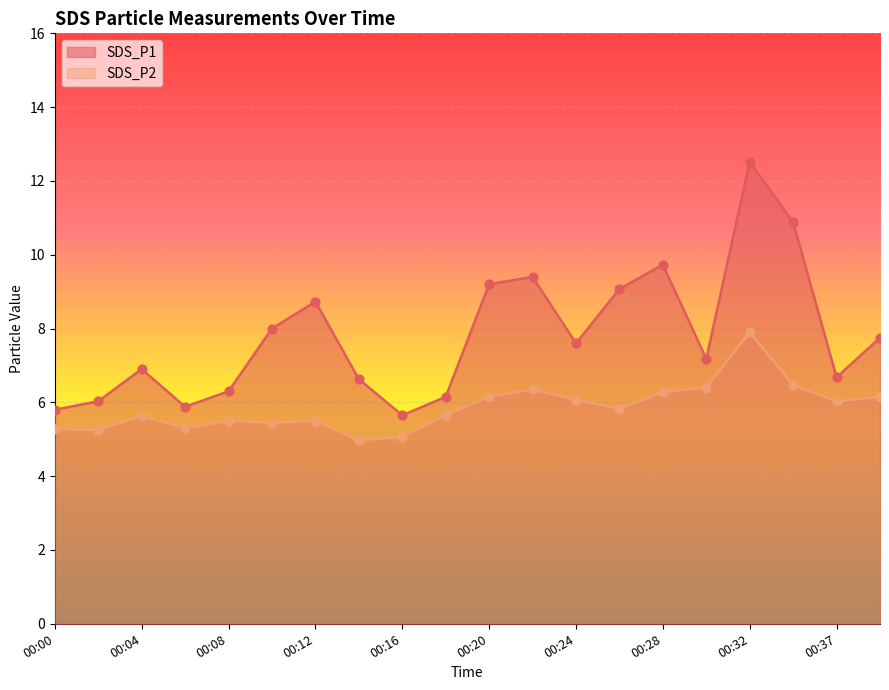

At how many categories does at least one series exceed 12?

1